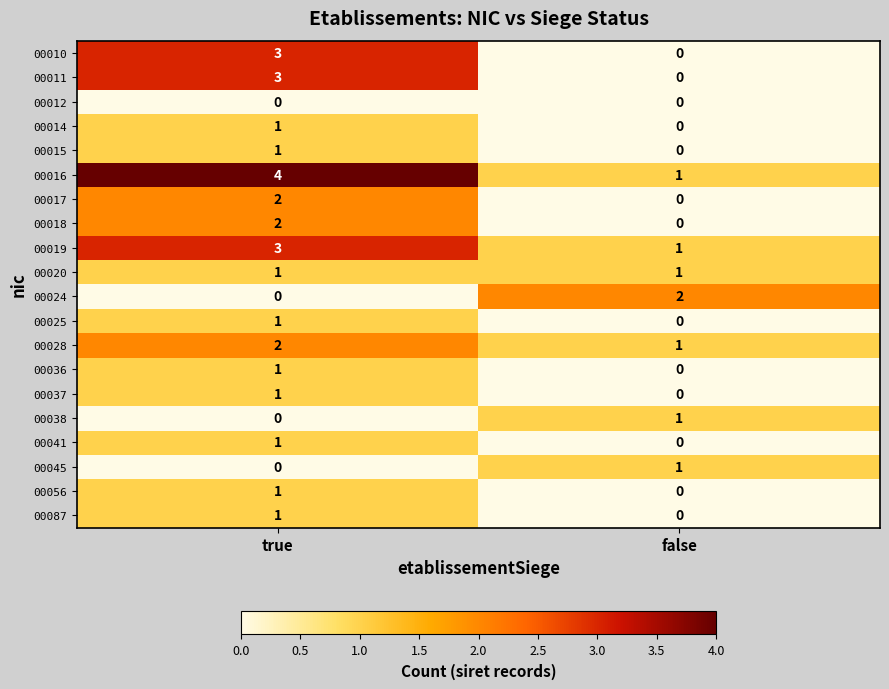

Which series has the largest total across all categories?

00016